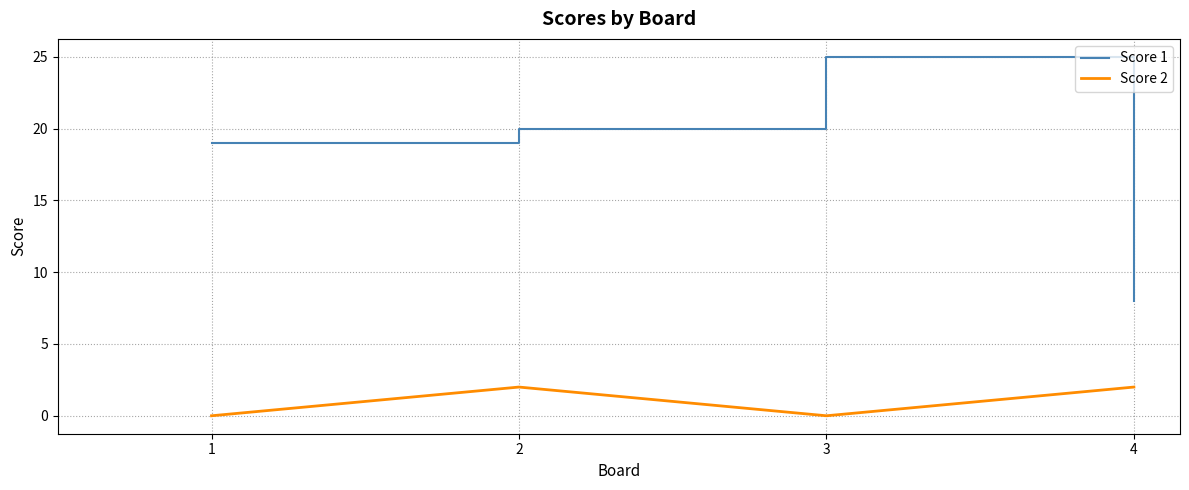

True or false: Score 2 and Score 1 cross at least once.

False